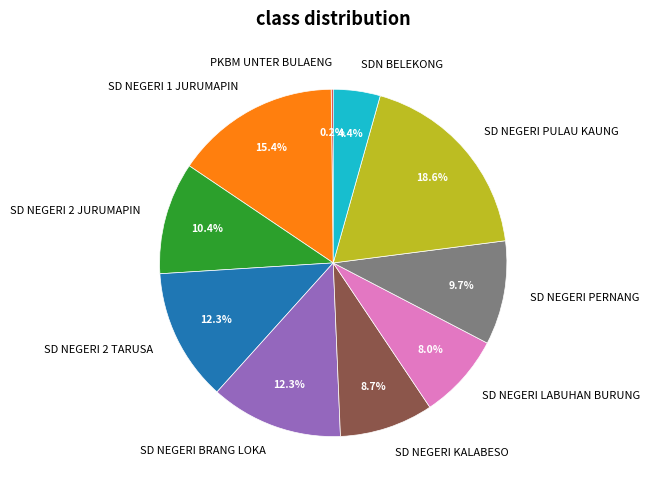

To the nearest percent, what percentage of the pie is SDN BELEKONG?

4%